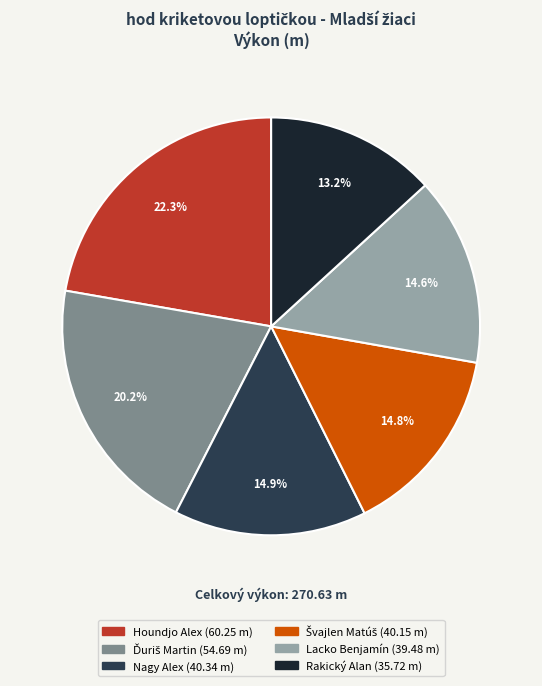

What is the smallest slice in the pie chart?

Rakický Alan